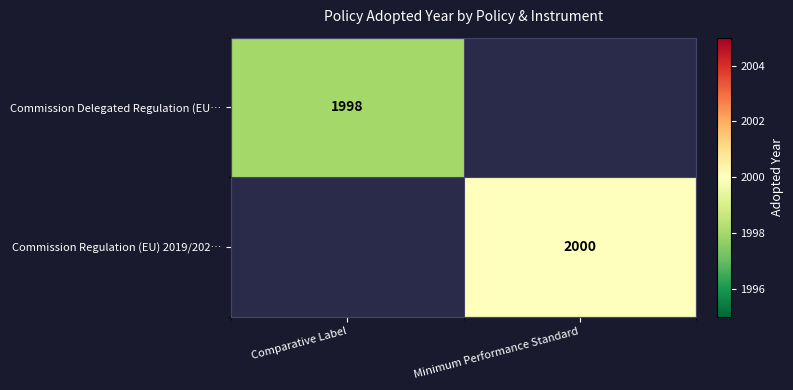

True or false: Commission Regulation (EU) 2019/202… has a value of 2949 at Minimum Performance Standard.

False